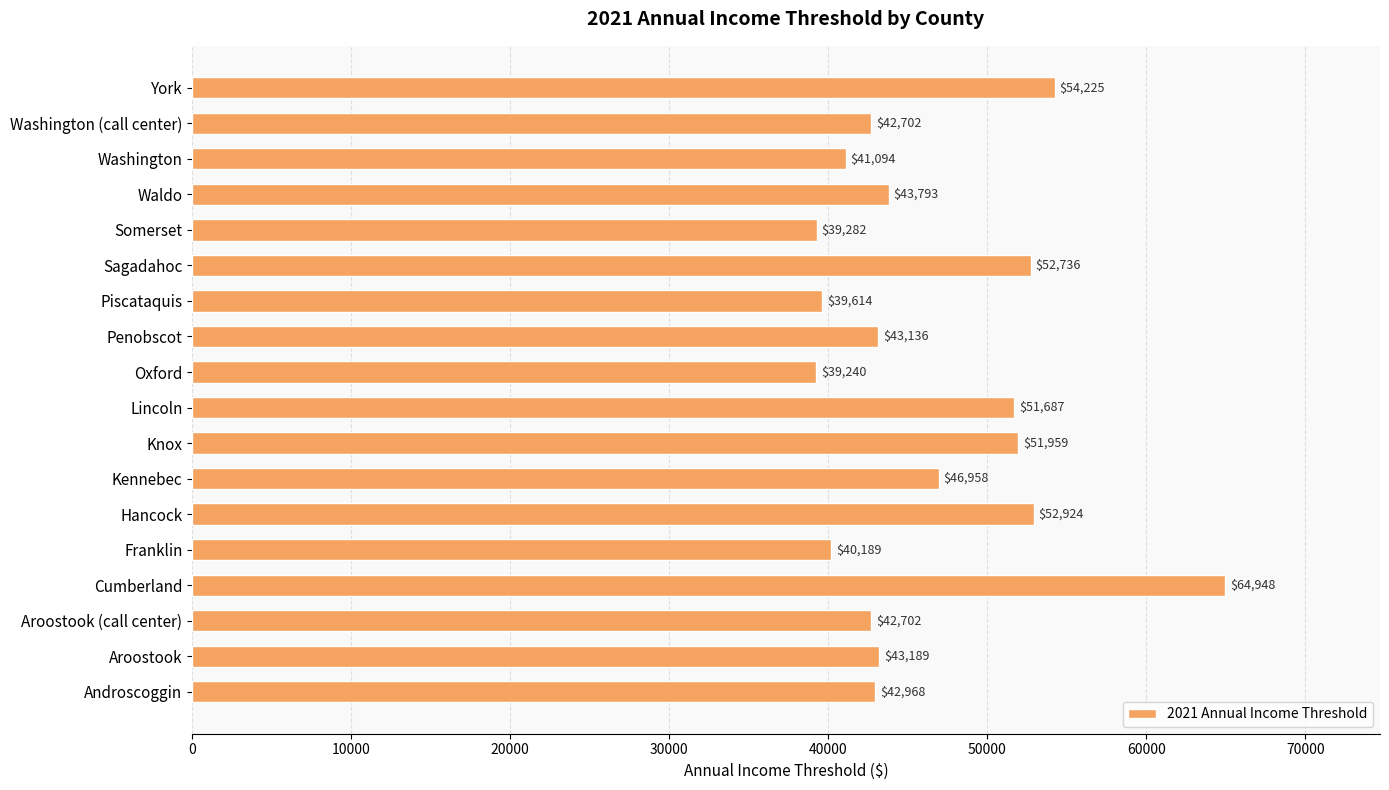

What is the maximum value shown in the chart?

64948